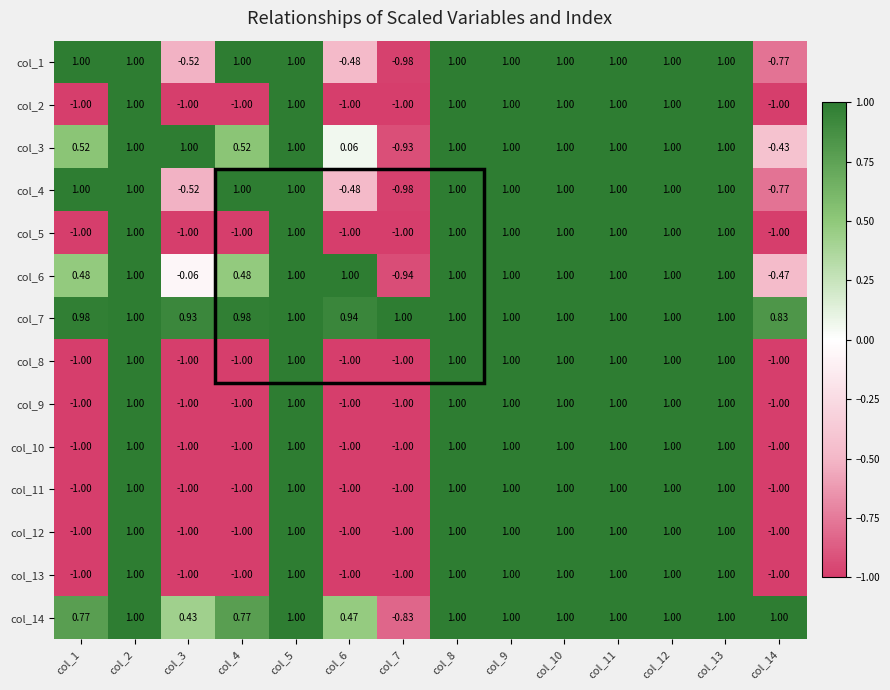

Is the value of col_14 at col_7 greater than the value of col_4 at col_2?

No